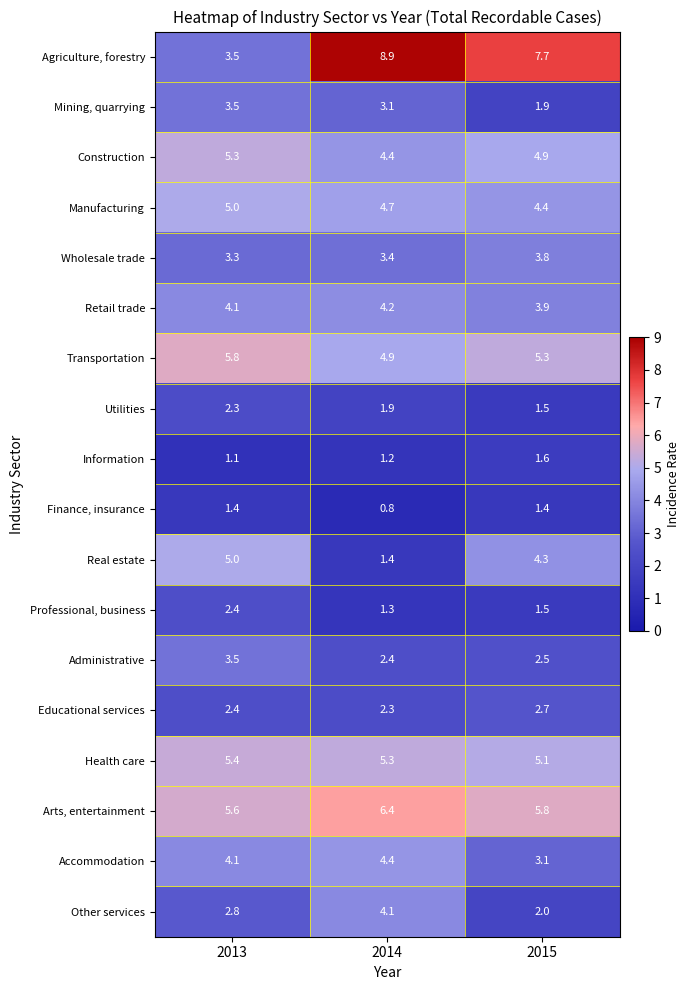

Which series has the largest total across all categories?

Agriculture, forestry